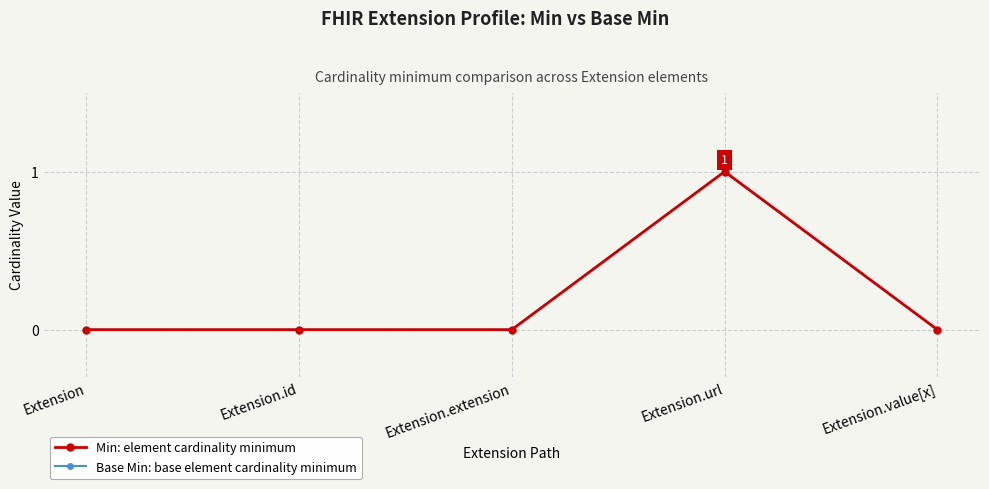

True or false: Min: element cardinality minimum and Base Min: base element cardinality minimum intersect in this chart.

False